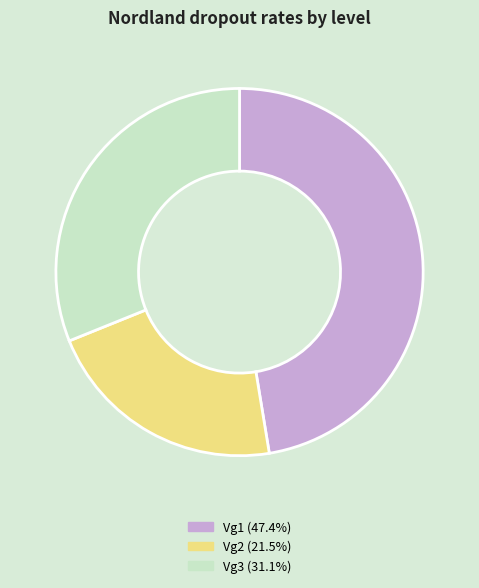

The Vg2 slice represents 21% of the pie. True or false?

True